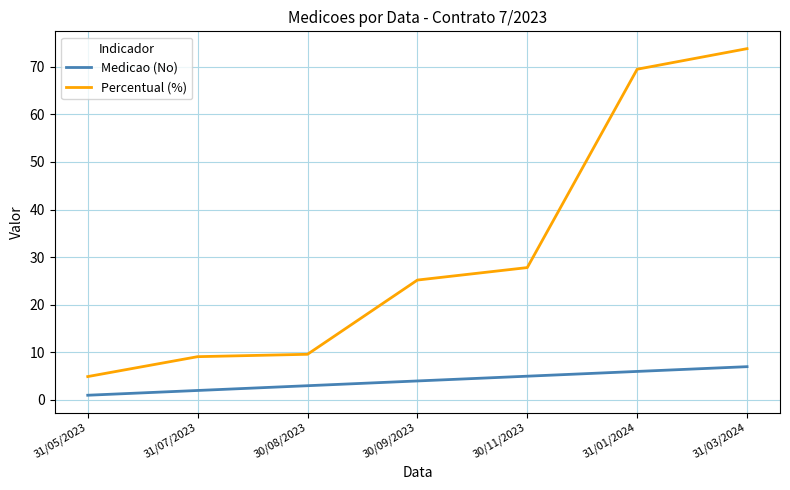

True or false: Medicao (No) has a value of 6.0 at 31/01/2024.

True